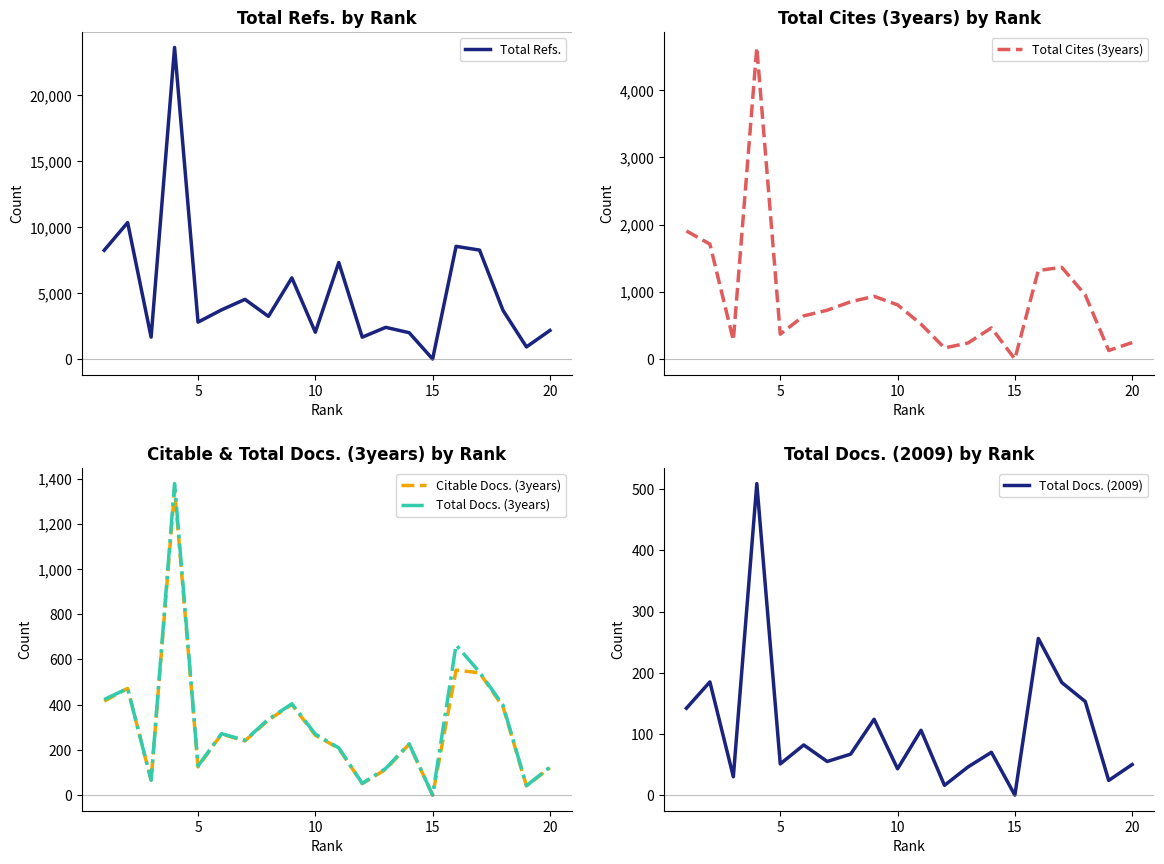

What is the value of the Total Refs. point at the 10th from the left?

2034